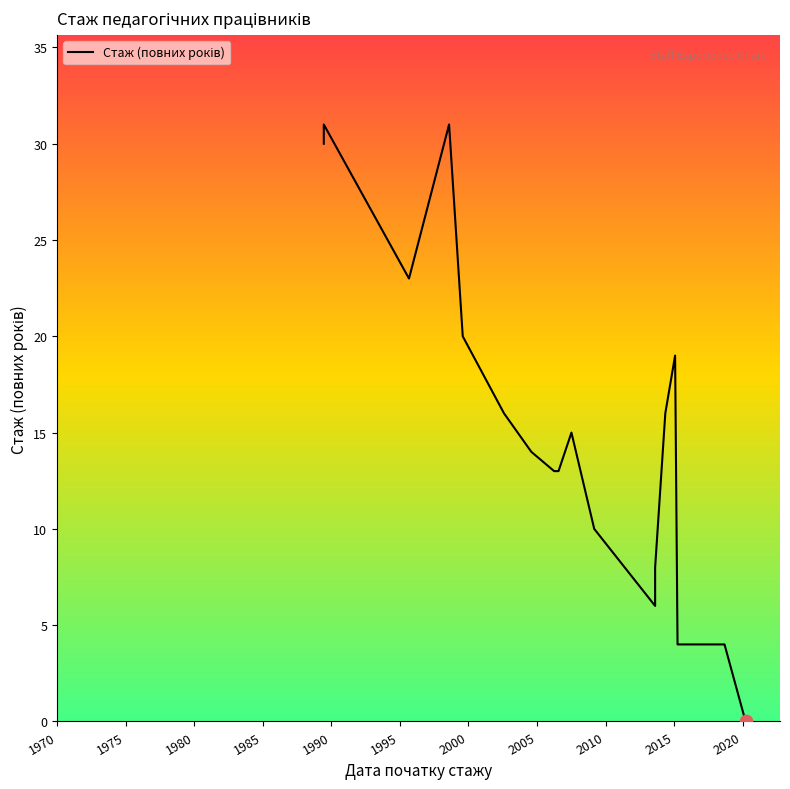

What is the ratio of the value at 2015 to the value at 1970?

0.4